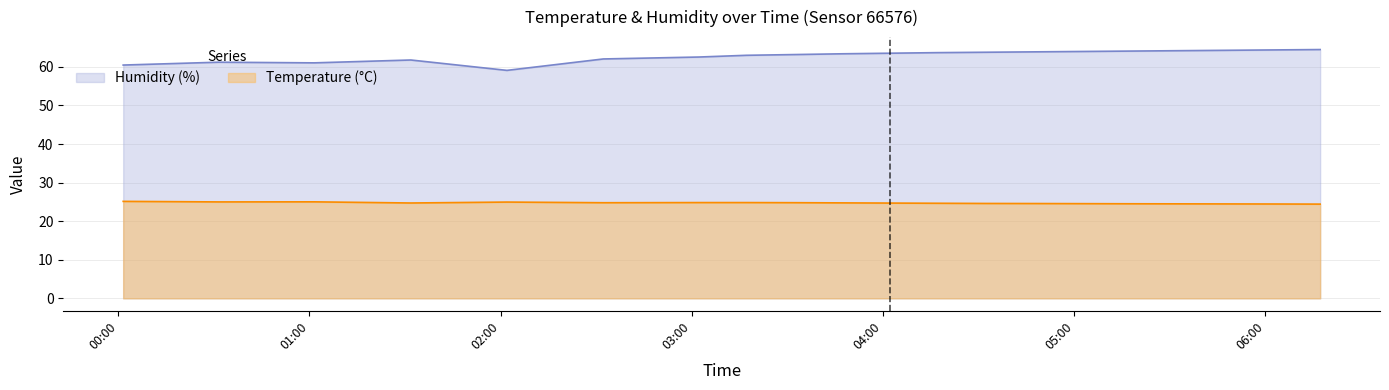

How many distinct data groups are displayed?

2